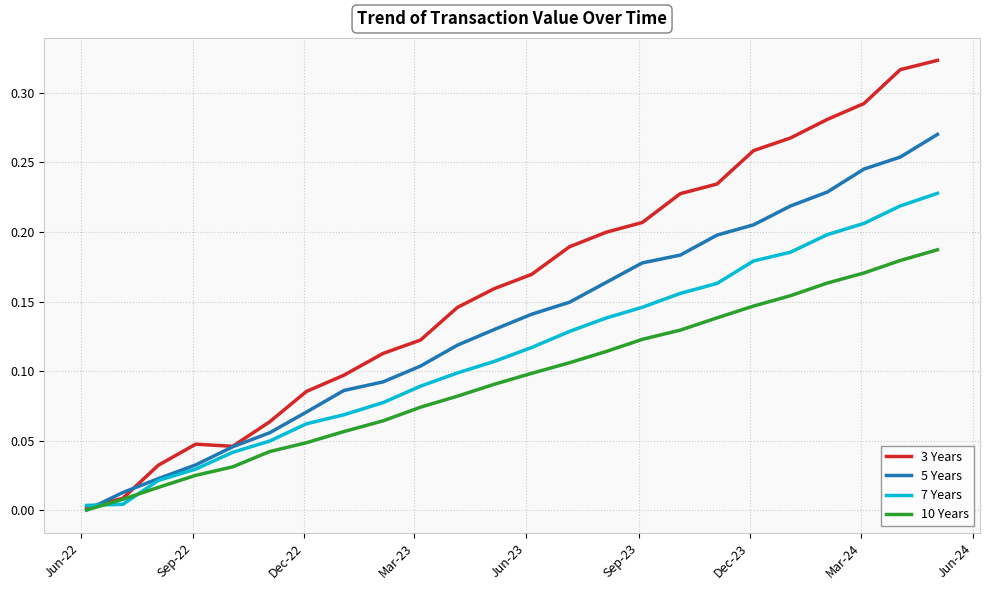

Which series has the widest spread of values?

3 Years